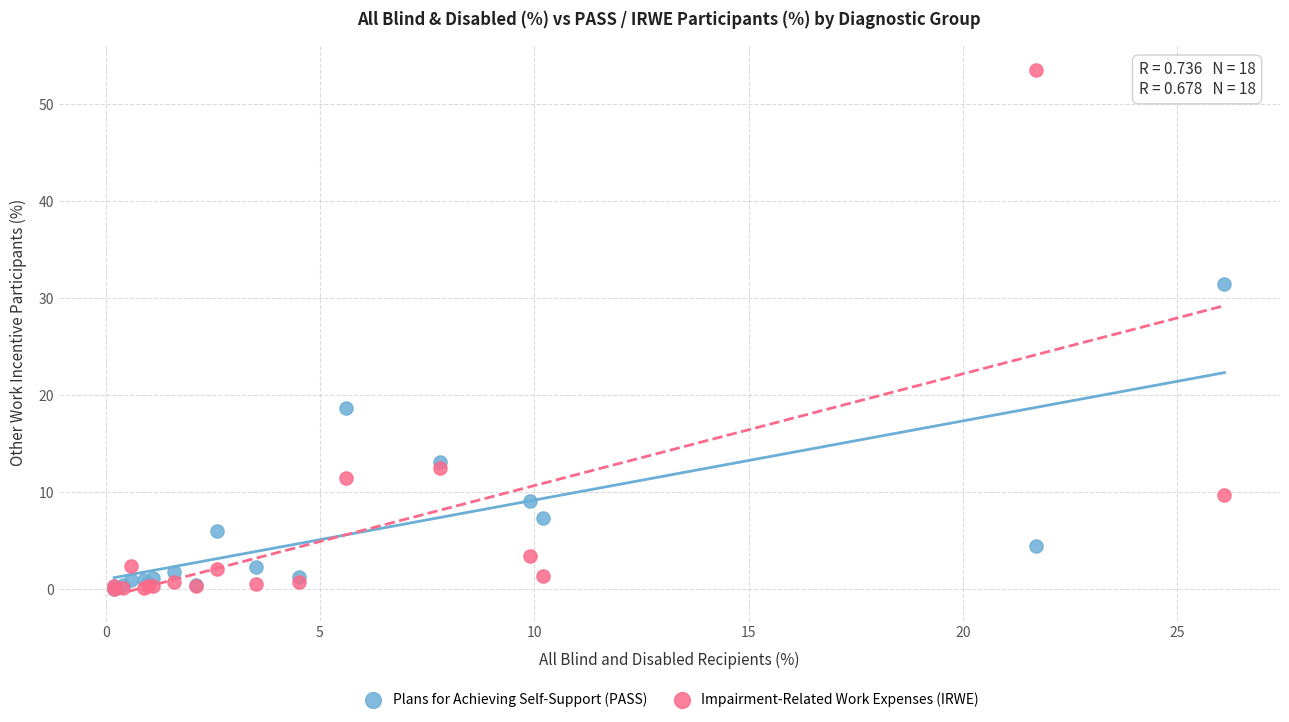

In the Impairment-Related Work Expenses (IRWE) series, what Y value is closest to 26?

12.5